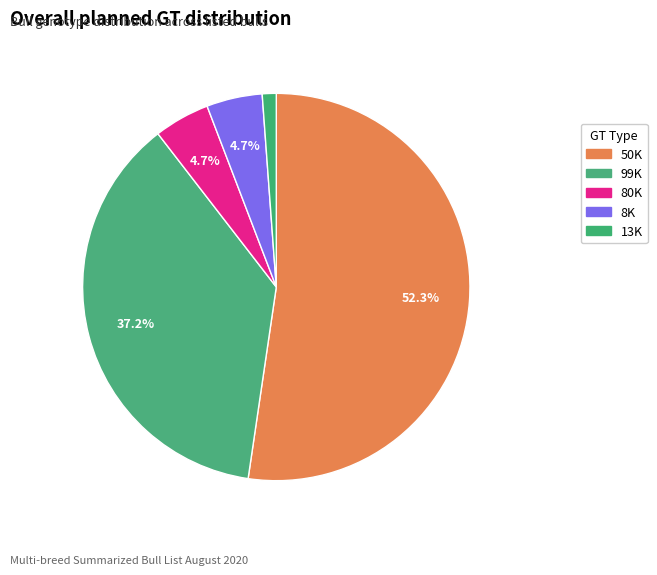

To the nearest percent, what percentage of the pie is 50K?

52%